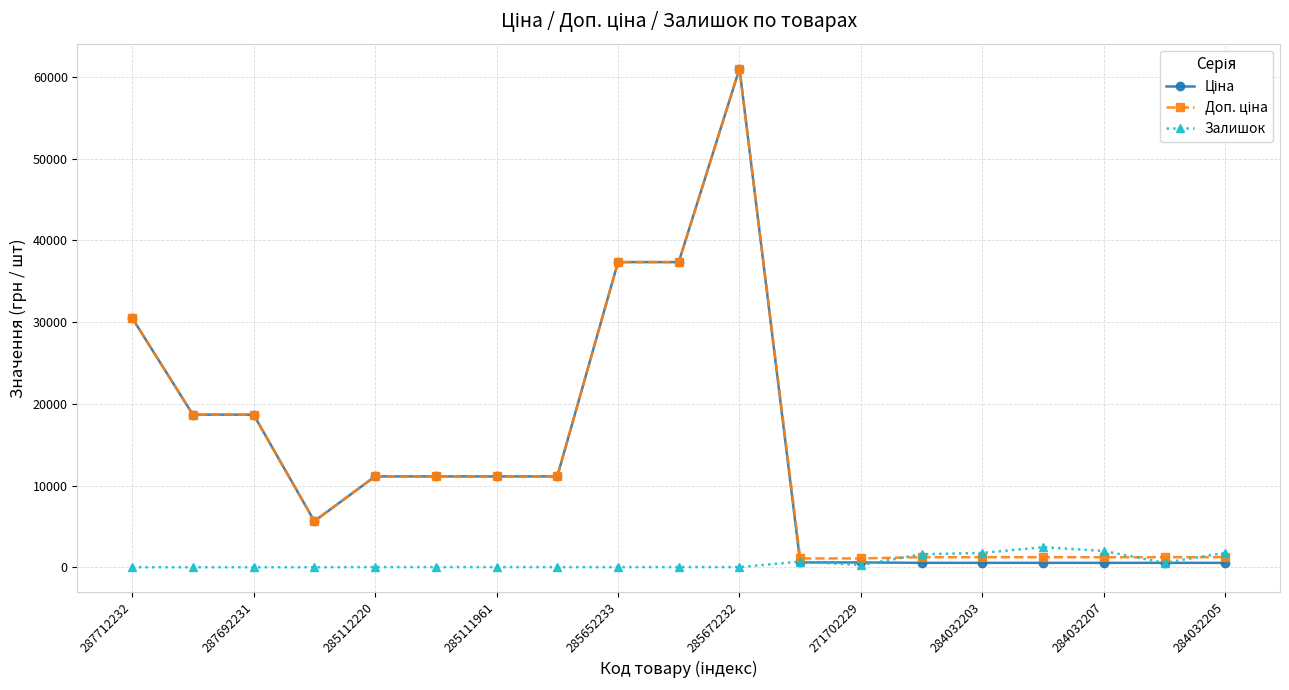

At how many categories does at least one series exceed 23023?

4